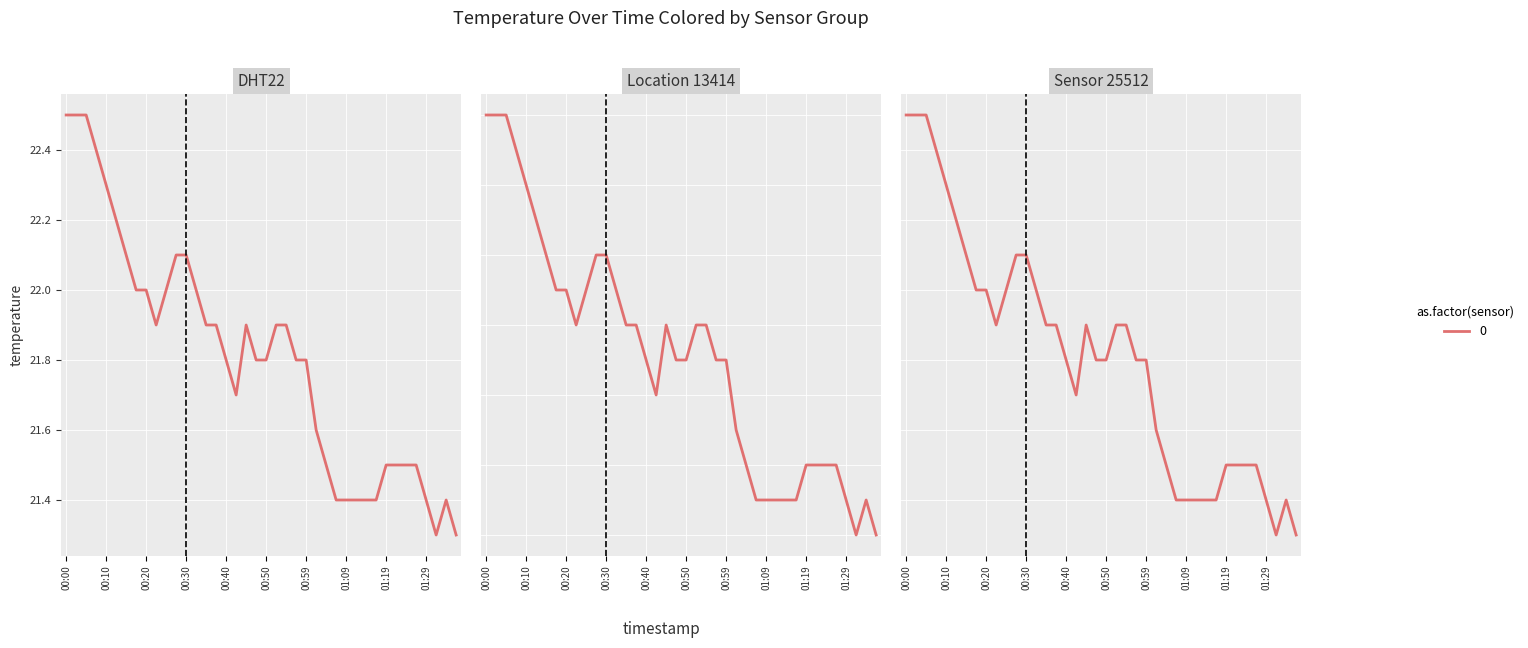

Which label corresponds to the smallest value in the chart?

01:32